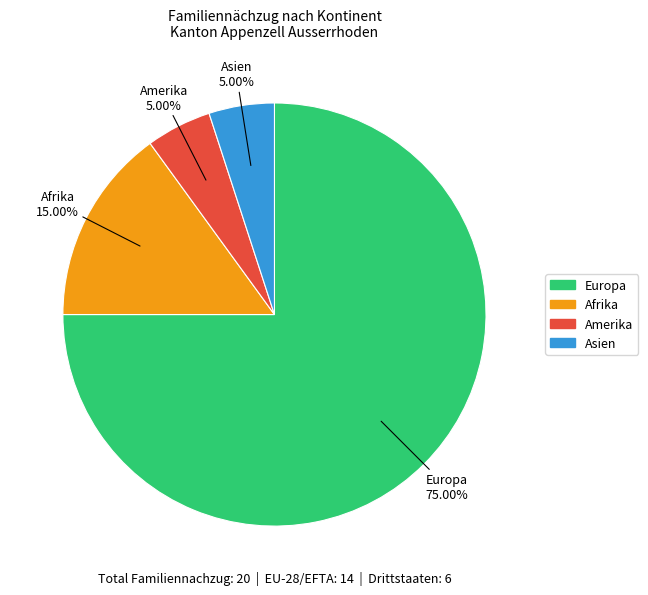

To the nearest percent, what is the combined percentage of Europa and Asien?

80%